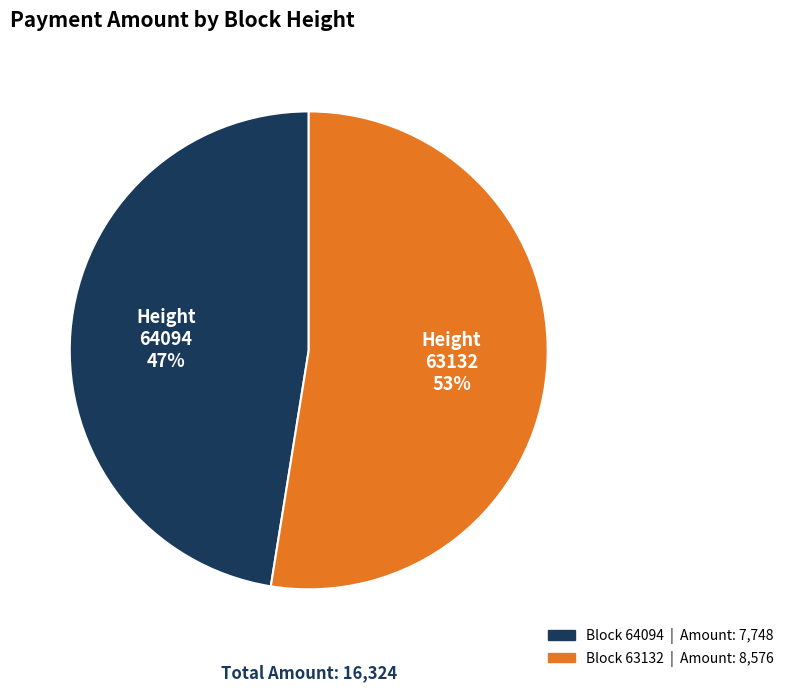

Does any single category account for the majority?

Yes